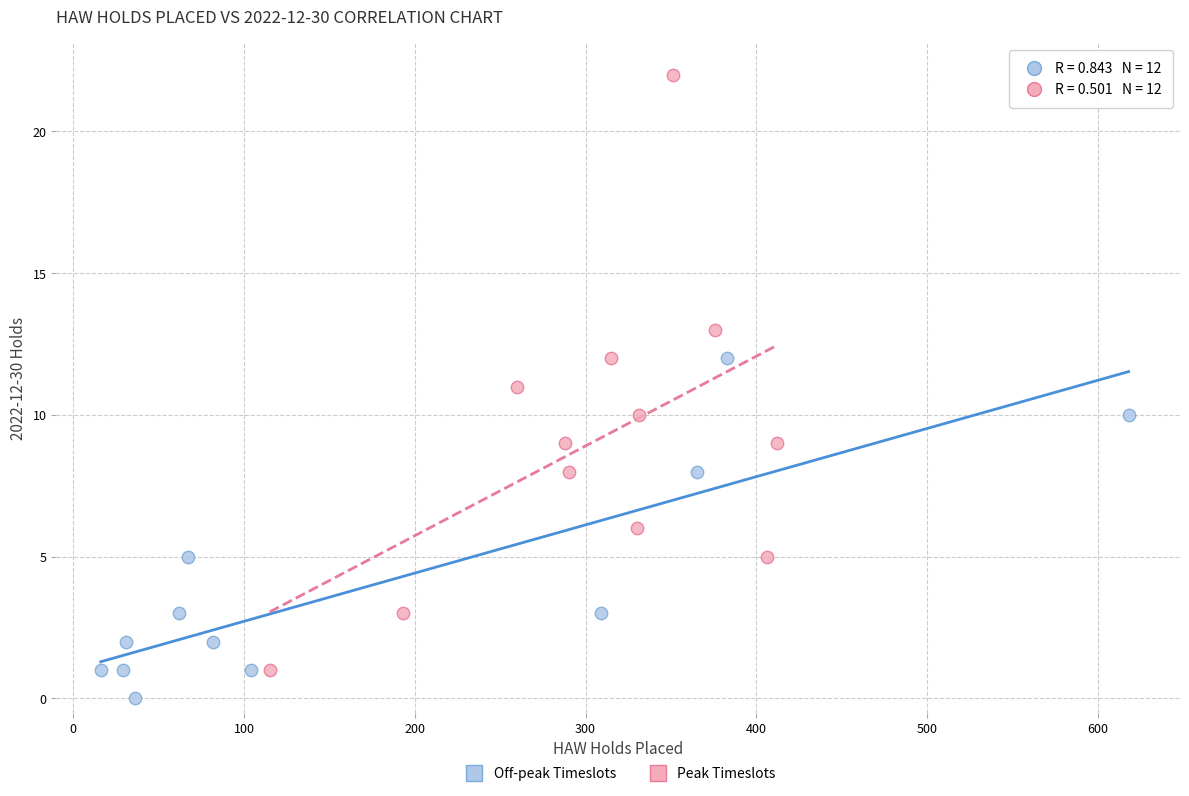

Which series reaches the minimum Y coordinate?

Off-peak Timeslots